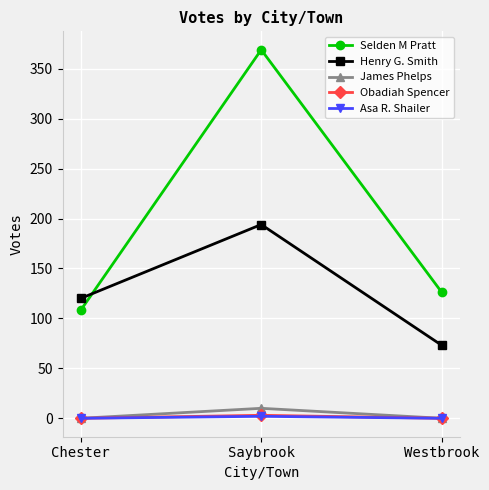

Which series has the largest range (max minus min)?

Selden M Pratt